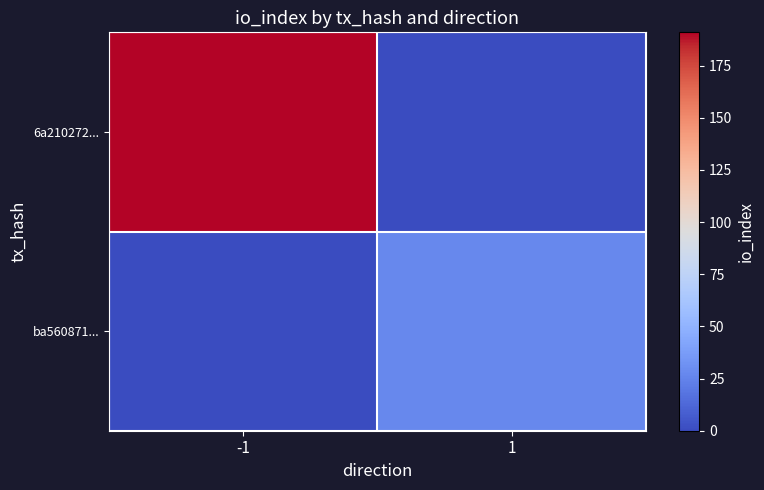

Rank the series at -1 from lowest to highest value.

ba560871..., 6a210272...